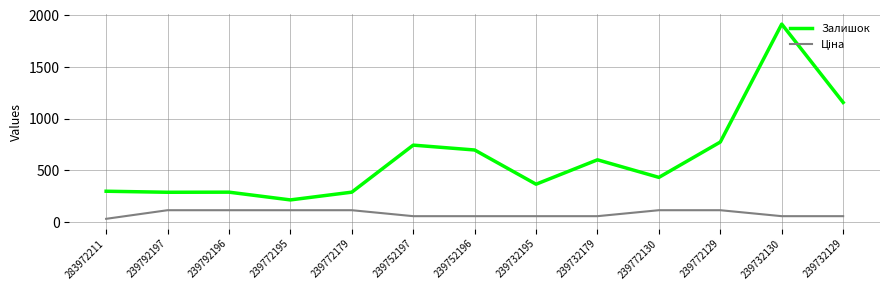

Which series has the widest spread of values?

Залишок